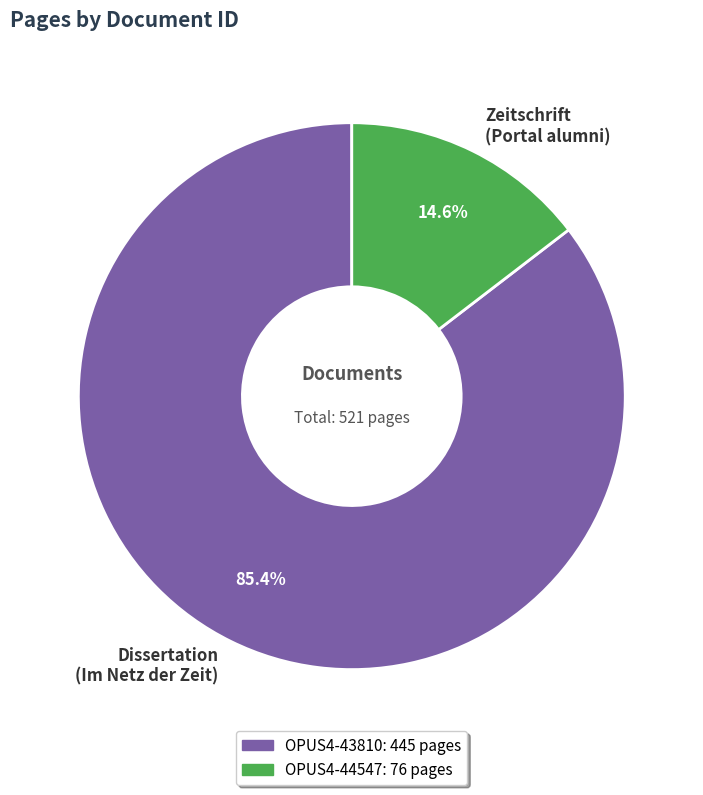

Between Dissertation (Im Netz der Zeit) and Zeitschrift (Portal alumni), which is larger?

Dissertation (Im Netz der Zeit)